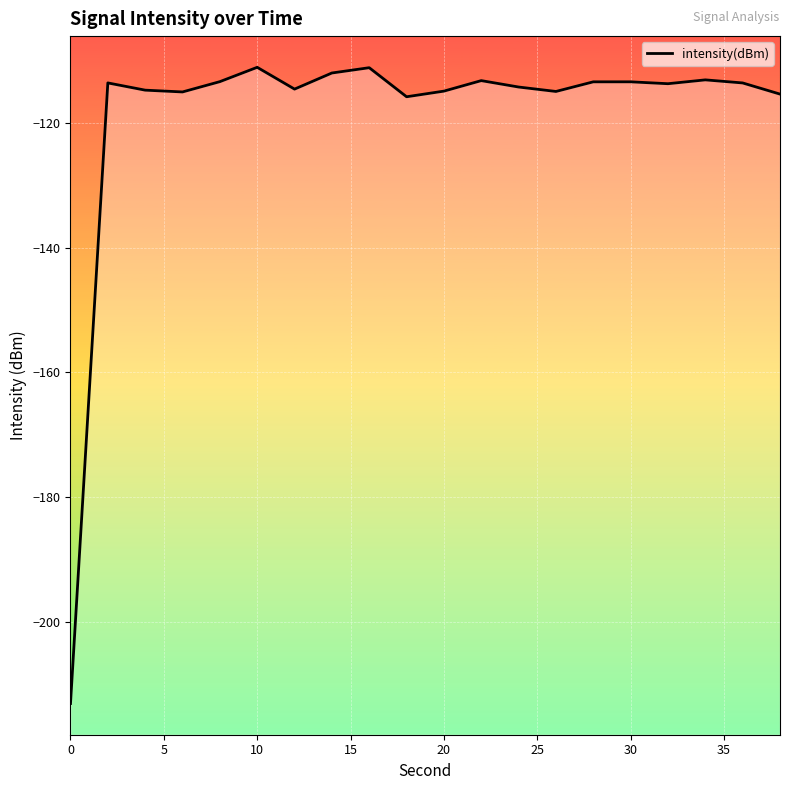

How many points are higher than both their immediate neighbors (excluding endpoints)?

6